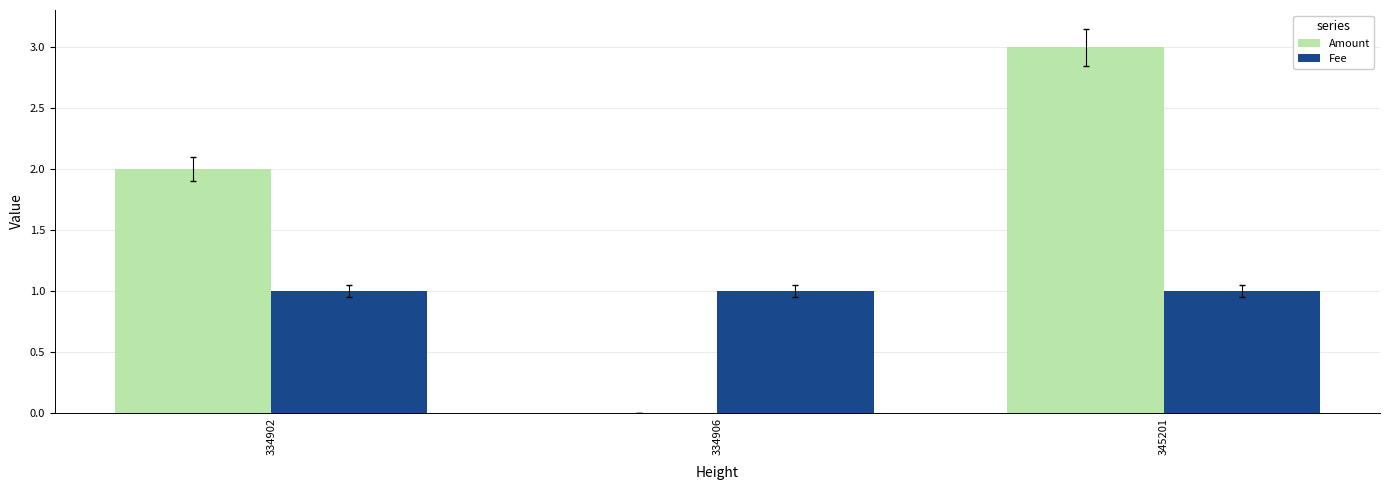

Which series changed the most between 334906 and 345201?

Amount